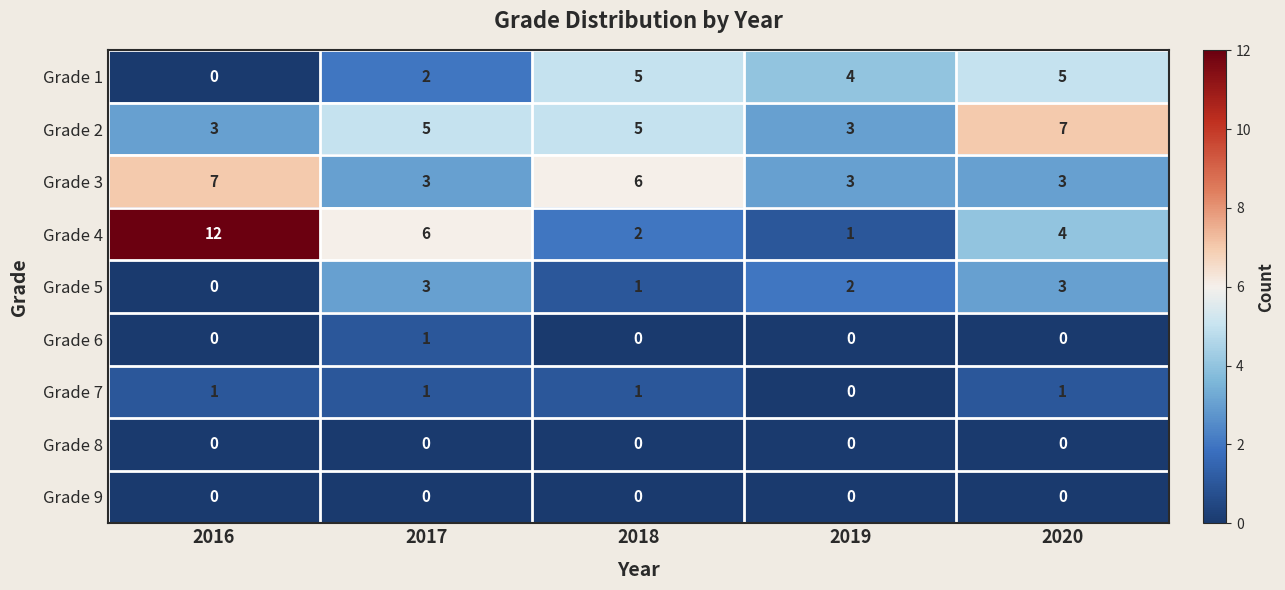

At which label does Grade 5 reach its minimum?

2016